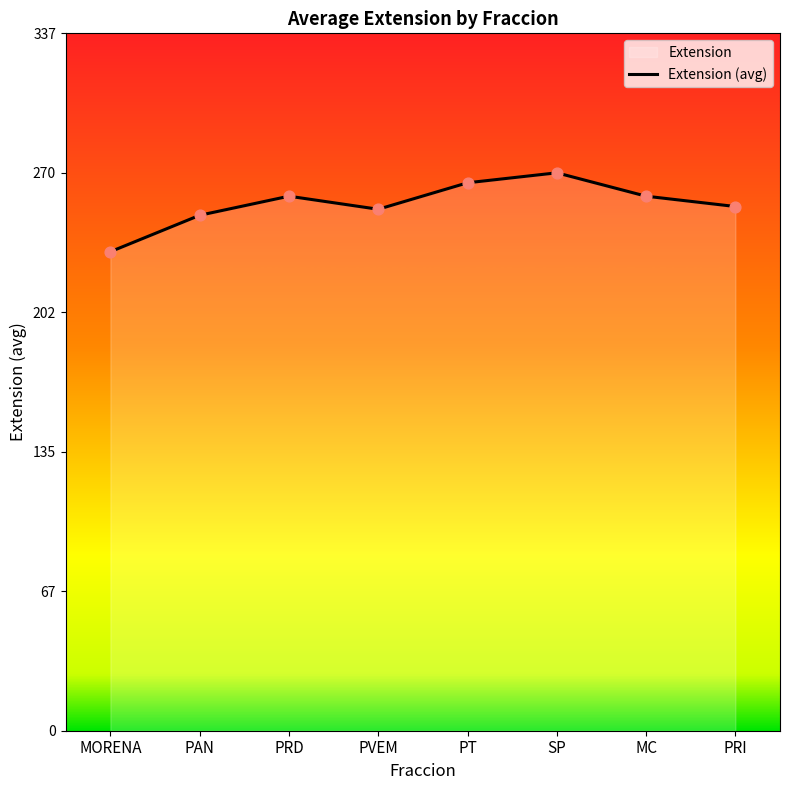

What is the change in value from PVEM to PT?

+12.8